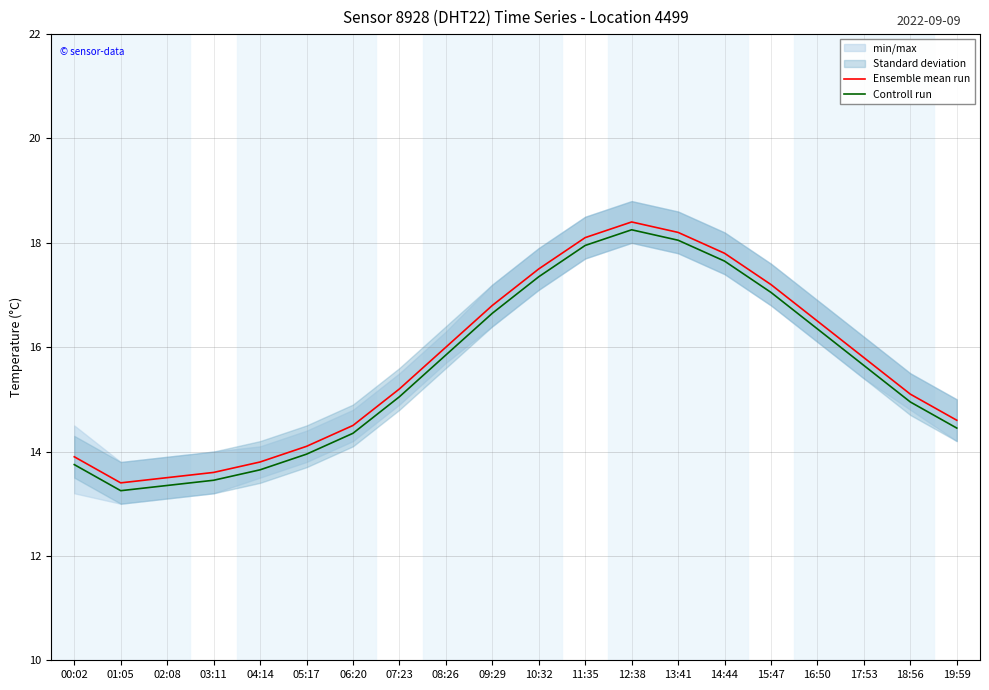

Does the chart display data point markers on the line(s)?

No